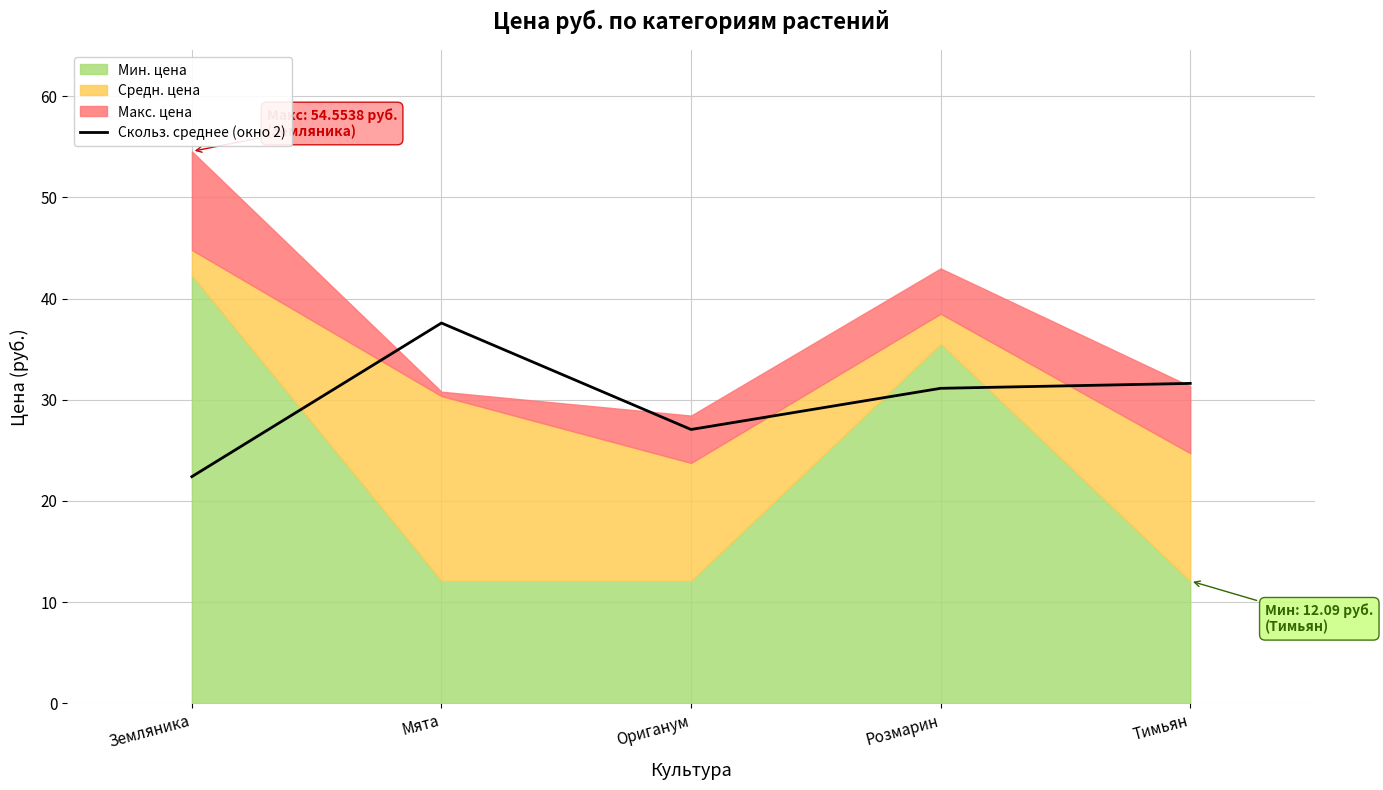

Reading right to left, what are all the values shown in this chart?

31.6	31.1	27.1	37.6	22.4